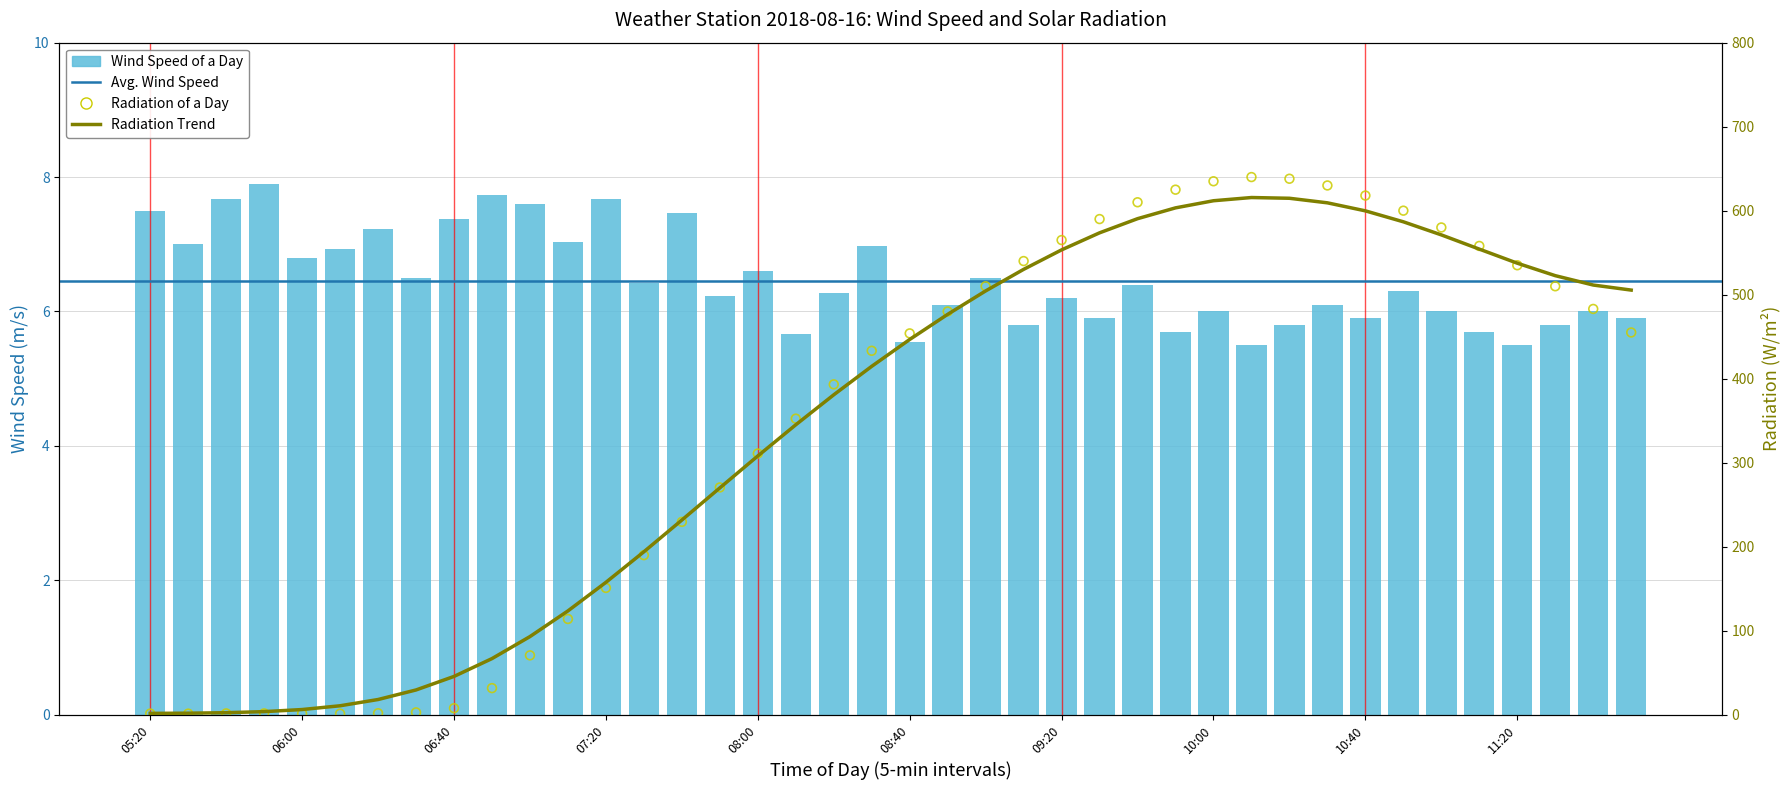

At how many categories does at least one series exceed 338?

23